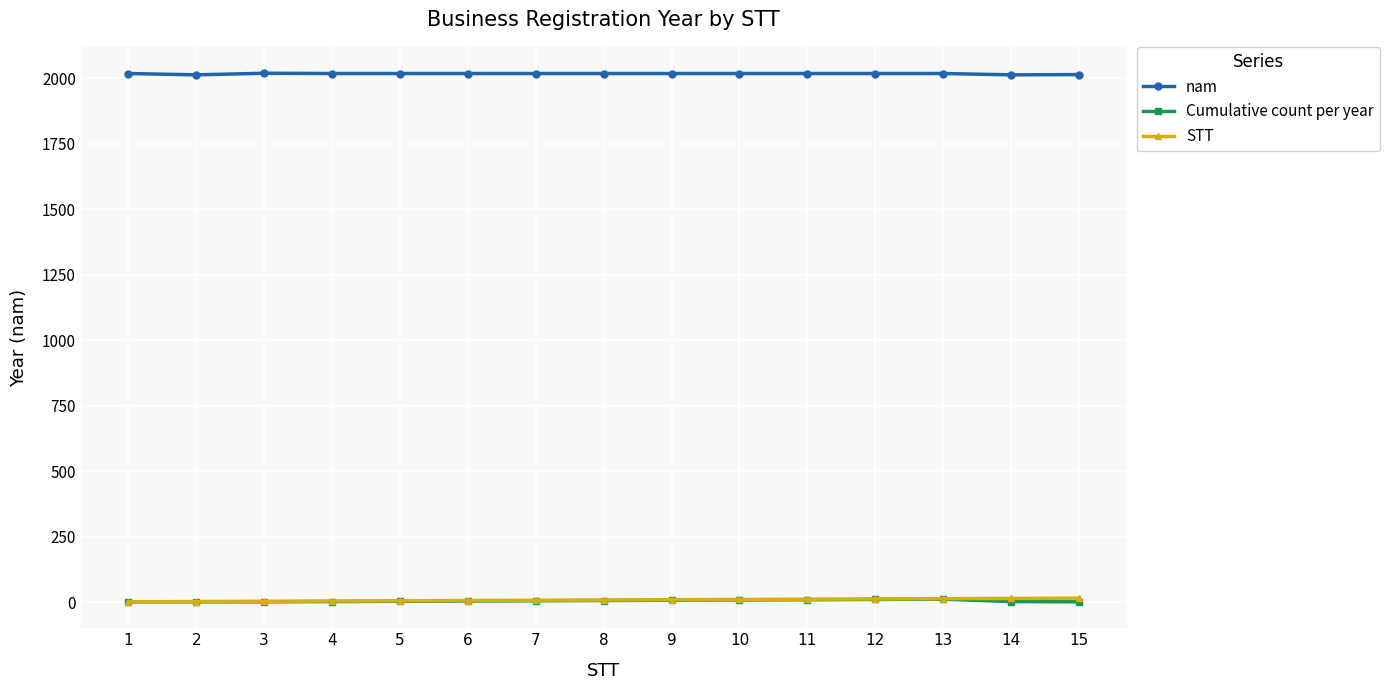

Does the chart have visible grid lines?

Yes